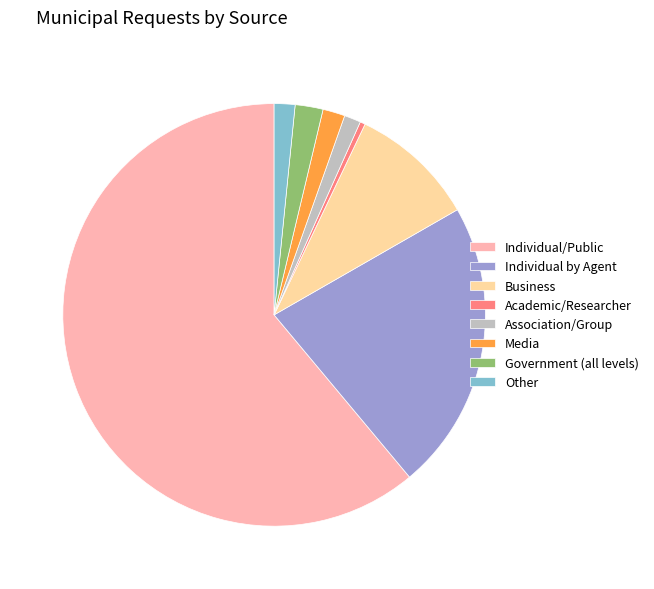

True or false: Business accounts for 10% of the total.

True